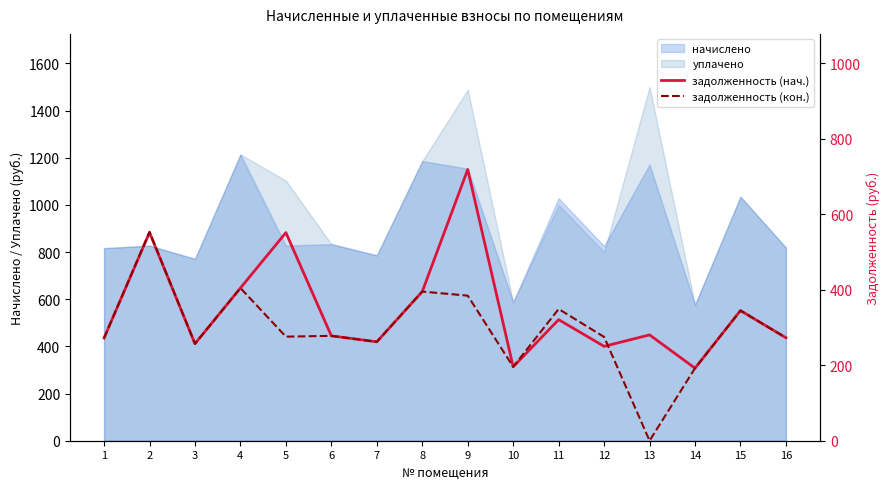

How many values in the задолженность (нач.) series exceed 280?

8